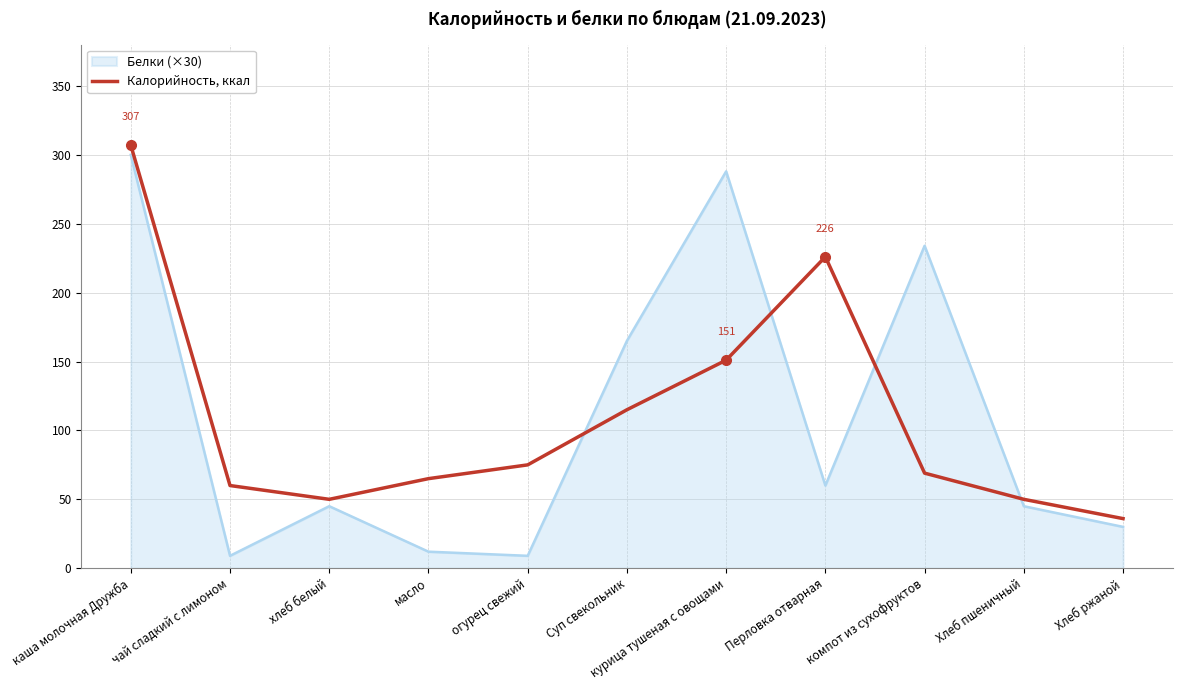

What is the spread (max minus min) of values at чай сладкий с лимоном?

51